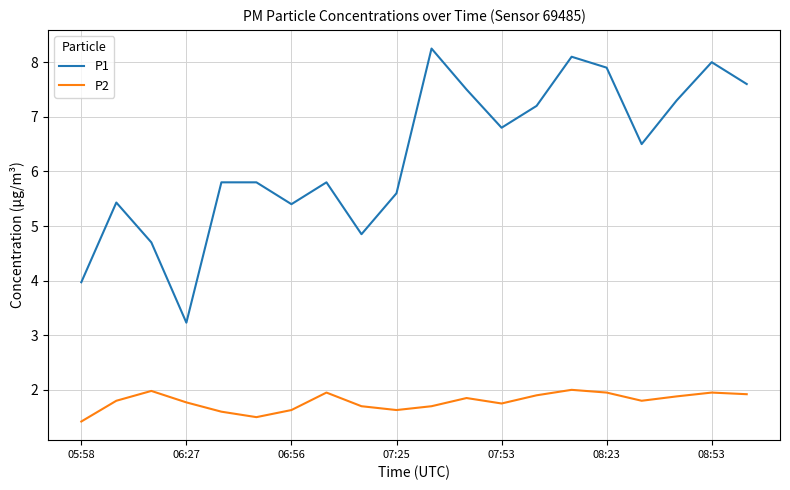

Rank the series by their average value, from highest to lowest.

P1, P2